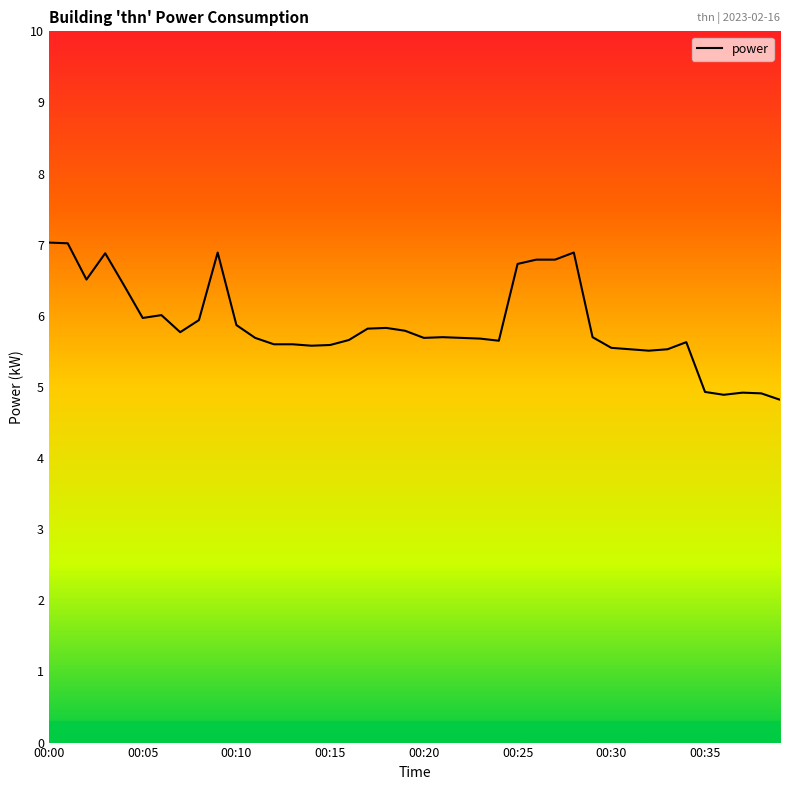

Count the number of values greater than 5.

35